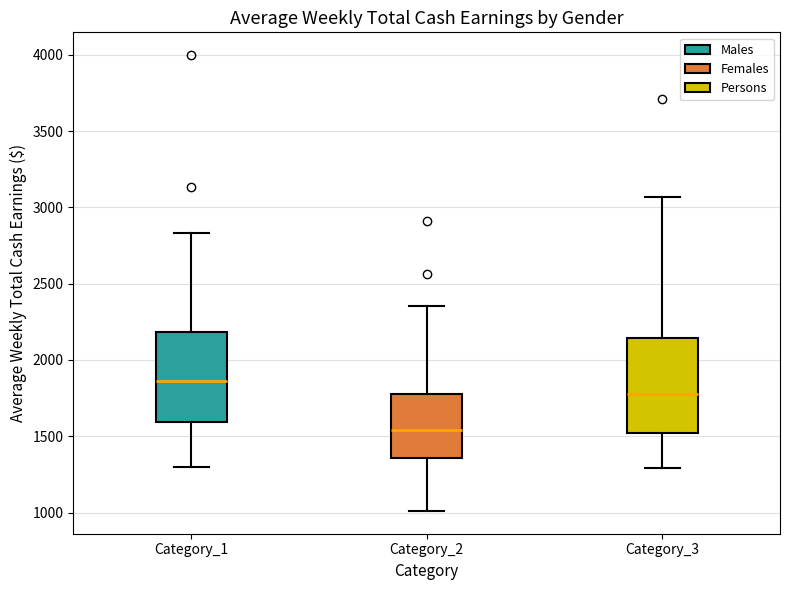

Reading left to right, transcribe this box plot: for each box, give where its median line is, the range the box spans, and where its two whiskers end, as read against the y-axis. The values are not printed on the chart, so give them approximately, as read against the axis.

Category_1: median 1850, box 1600 to 2200, whiskers 1300 to 2850
Category_2: median 1550, box 1350 to 1750, whiskers 1000 to 2350
Category_3: median 1800, box 1500 to 2150, whiskers 1300 to 3050